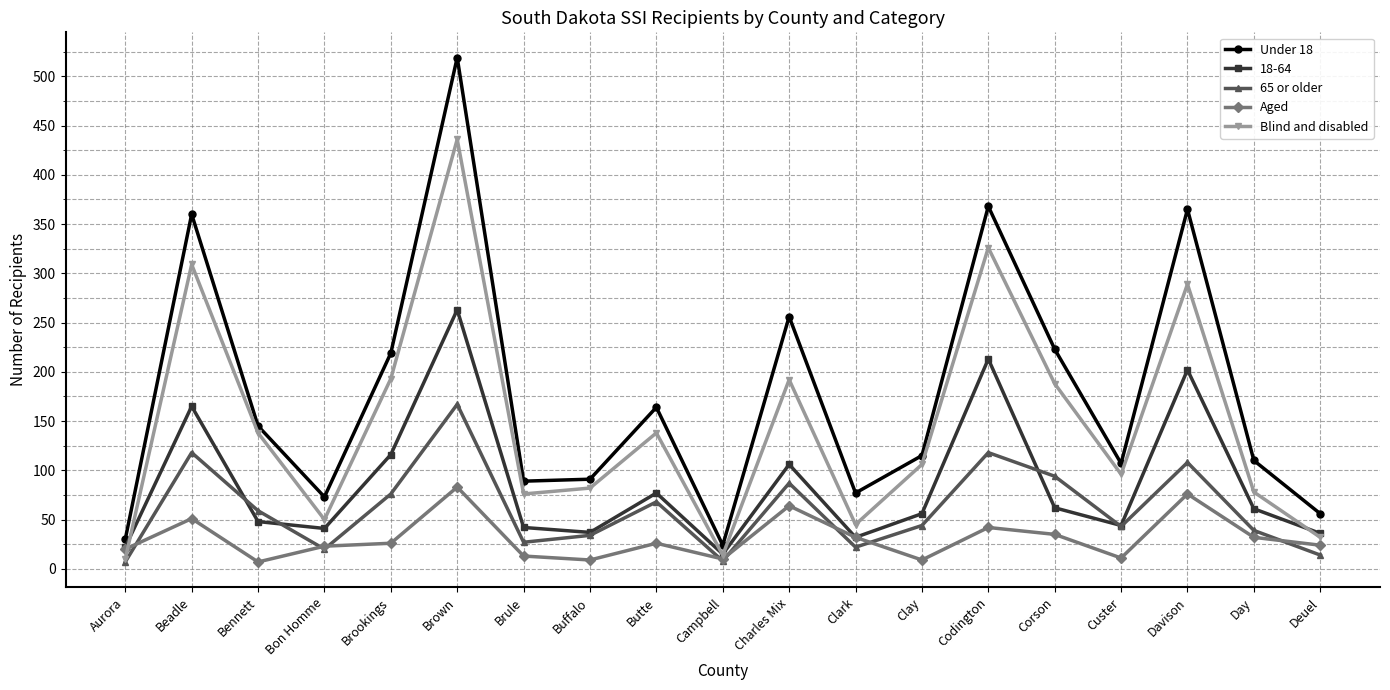

In 65 or older, how many points are higher than both neighbors (excluding endpoints)?

6